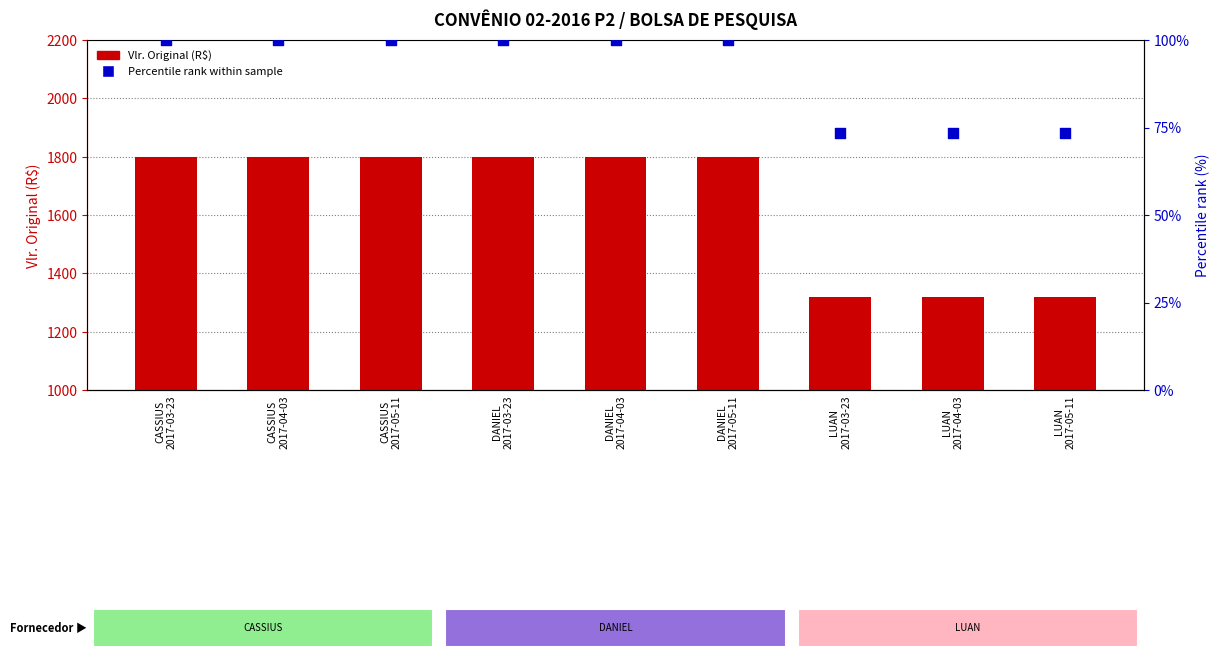

What is the total value across all series at LUAN
2017-04-03?

1393.3